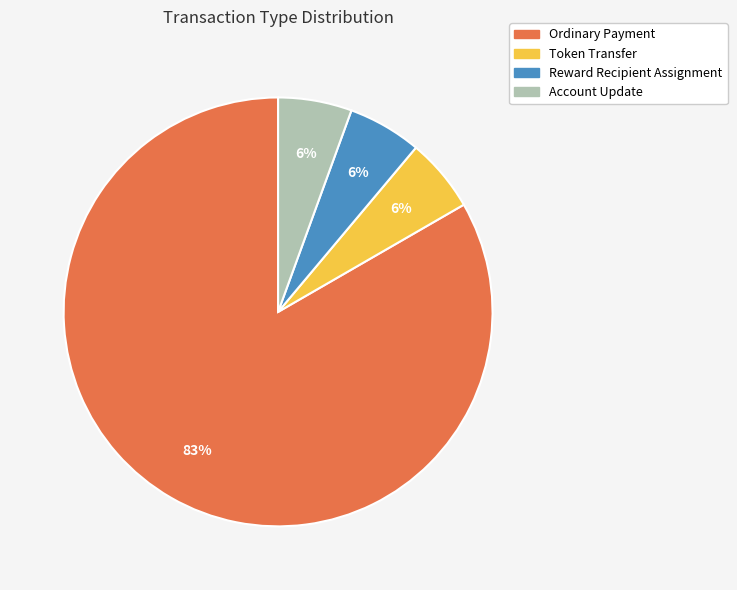

To the nearest percent, what portion does Reward Recipient Assignment represent?

6%